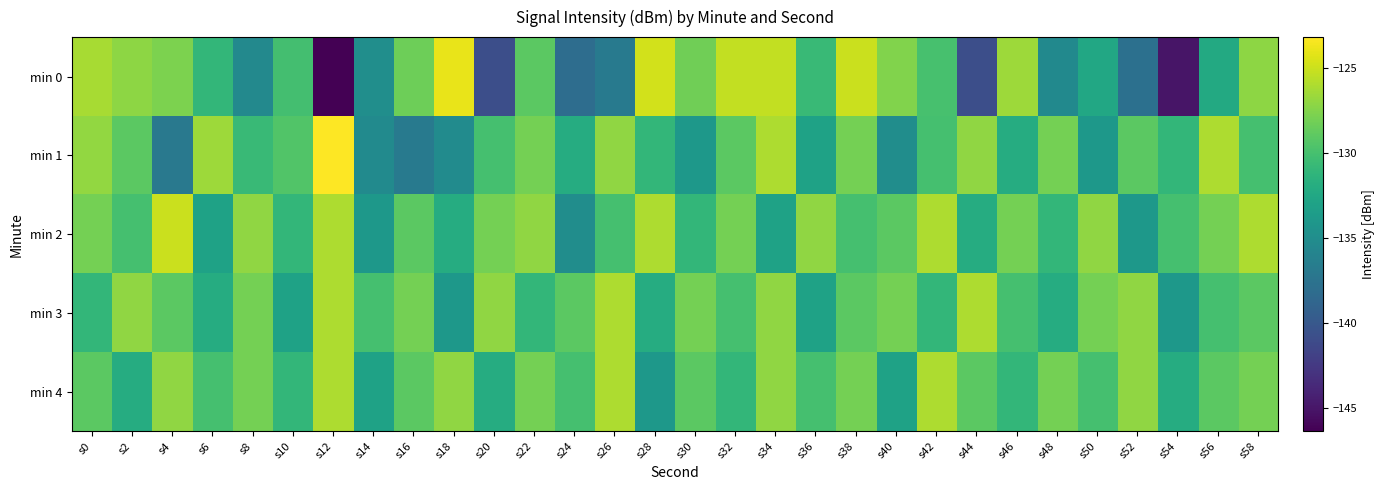

At which category is the sum across all series the highest?

s34